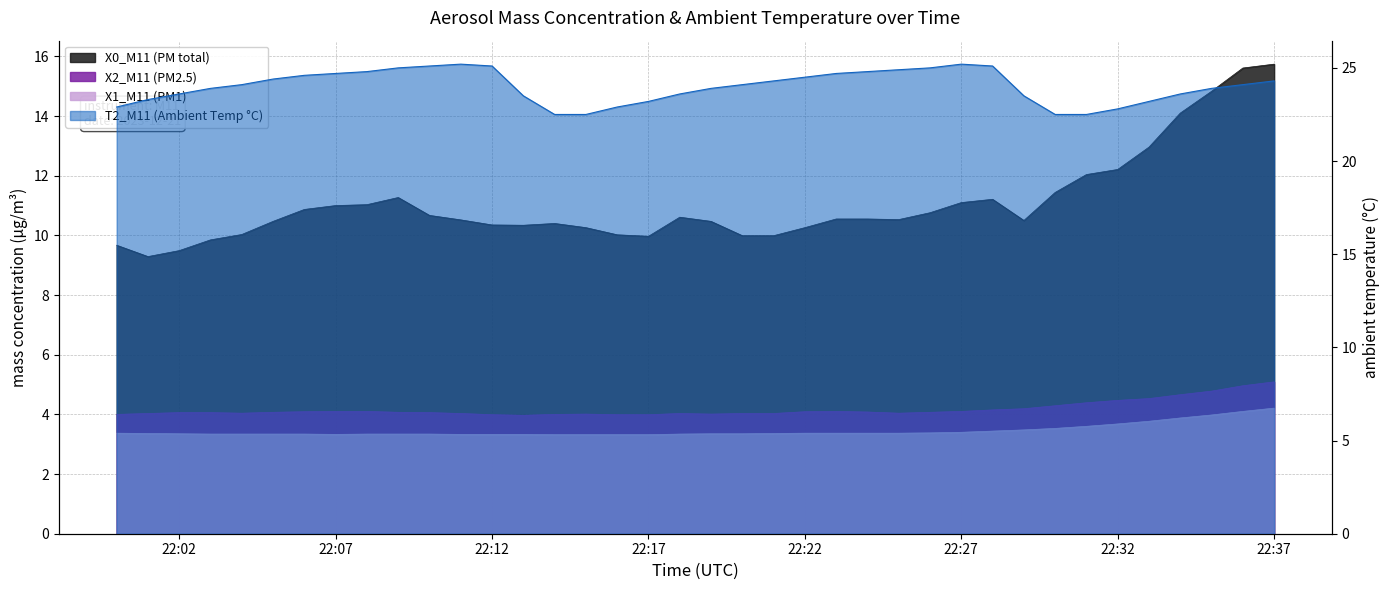

At which category is the sum across all series the highest?

22:37